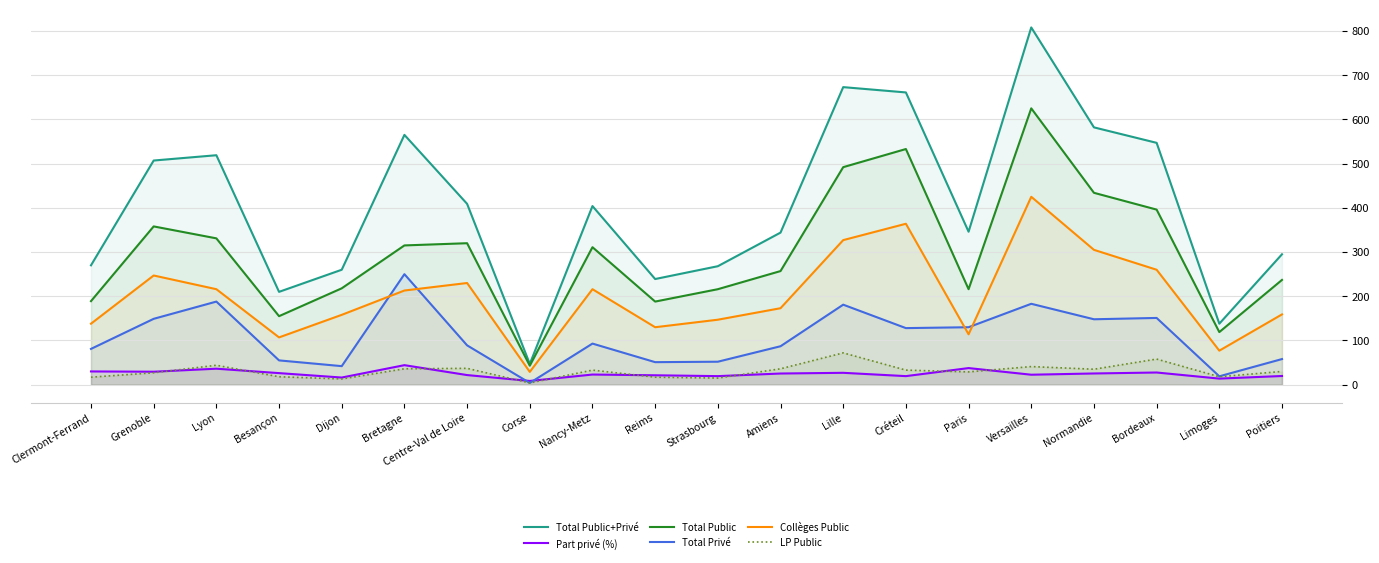

What is the label of the 11th point from the right?

Reims